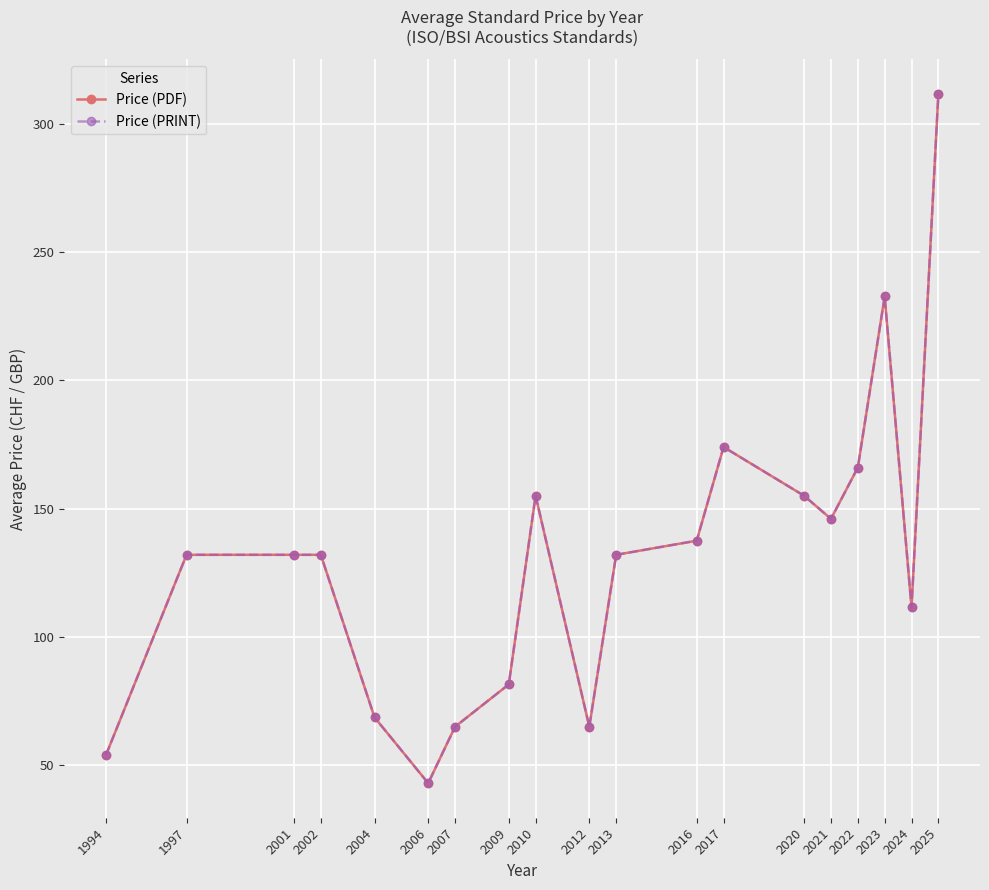

True or false: Price (PRINT) and Price (PDF) intersect in this chart.

False